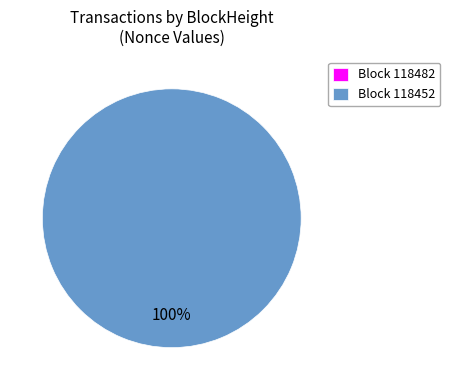

Is it true that 118452 is 100% of the pie?

True